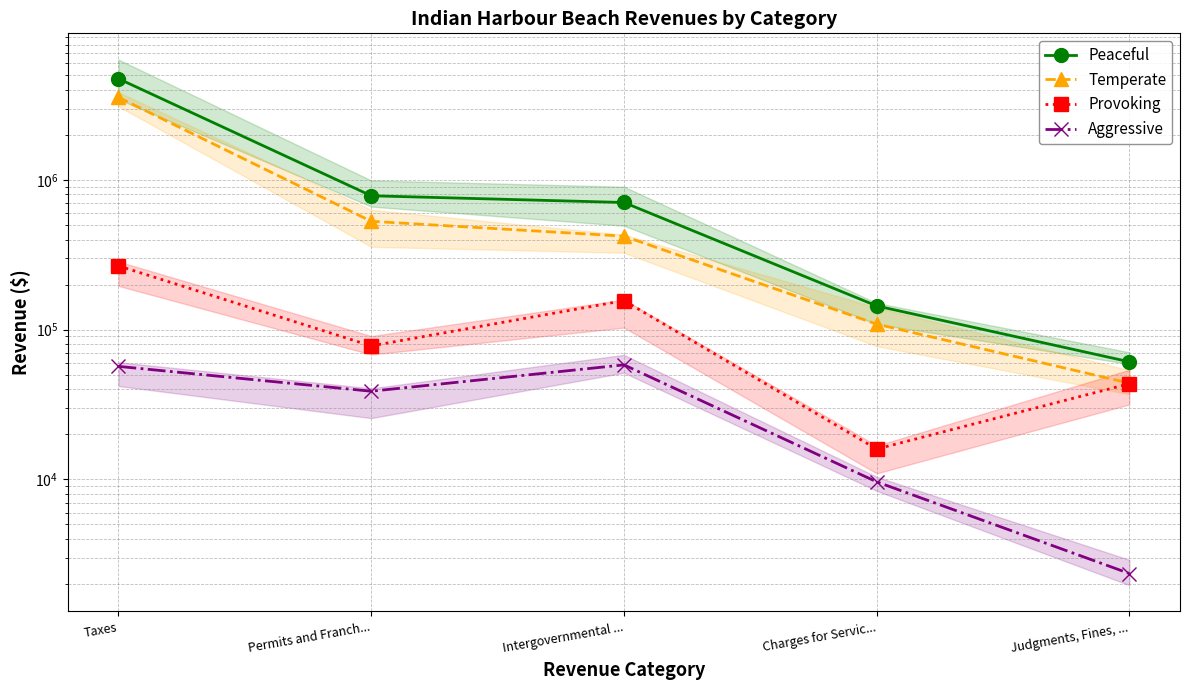

What is the difference between the Aggressive values at Intergovernmental ... and Taxes?

1341